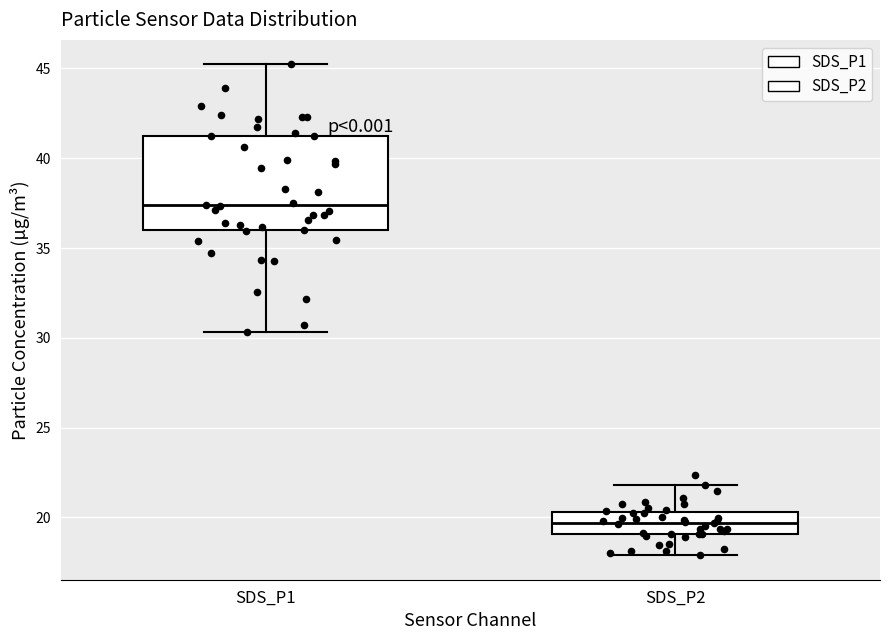

Reading left to right, read every box against the y-axis: the position of its median line, the range the box covers, and the ends of its whiskers. The values are not printed on the chart, so give them approximately, as read against the axis.

SDS_P1: median 37.5, box 36.0 to 41.5, whiskers 30.5 to 45.0
SDS_P2: median 19.5, box 19.0 to 20.5, whiskers 18.0 to 22.0